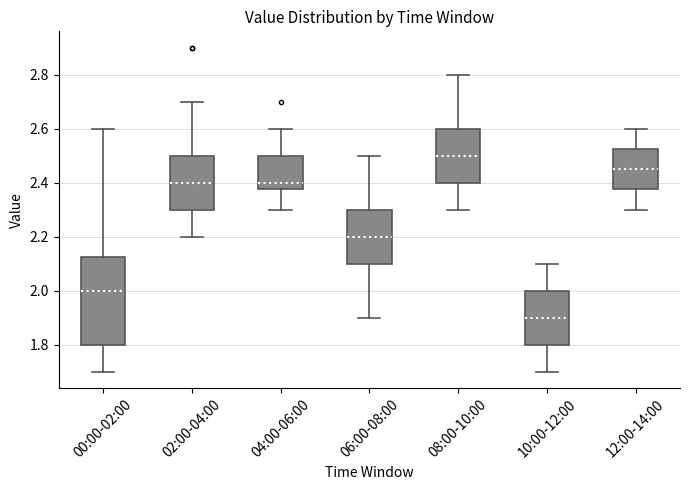

Reading left to right, transcribe this box plot: for each box, give where its median line is, the range the box spans, and where its two whiskers end, as read against the y-axis. The values are not printed on the chart, so give them approximately, as read against the axis.

00:00-02:00: median 2.00, box 1.80 to 2.12, whiskers 1.70 to 2.60
02:00-04:00: median 2.40, box 2.30 to 2.50, whiskers 2.20 to 2.70
04:00-06:00: median 2.40, box 2.38 to 2.50, whiskers 2.30 to 2.60
06:00-08:00: median 2.20, box 2.10 to 2.30, whiskers 1.90 to 2.50
08:00-10:00: median 2.50, box 2.40 to 2.60, whiskers 2.30 to 2.80
10:00-12:00: median 1.90, box 1.80 to 2.00, whiskers 1.70 to 2.10
12:00-14:00: median 2.46, box 2.38 to 2.52, whiskers 2.30 to 2.60